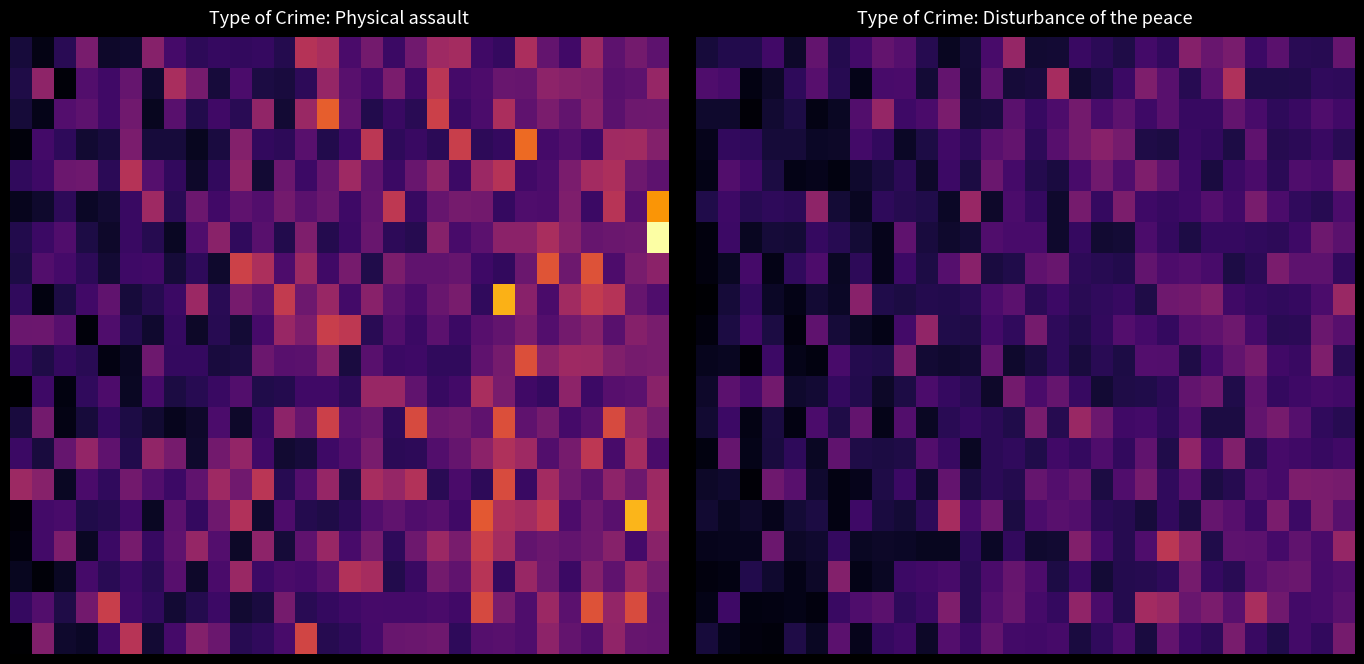

Which has a higher value, 26 or 15?

26